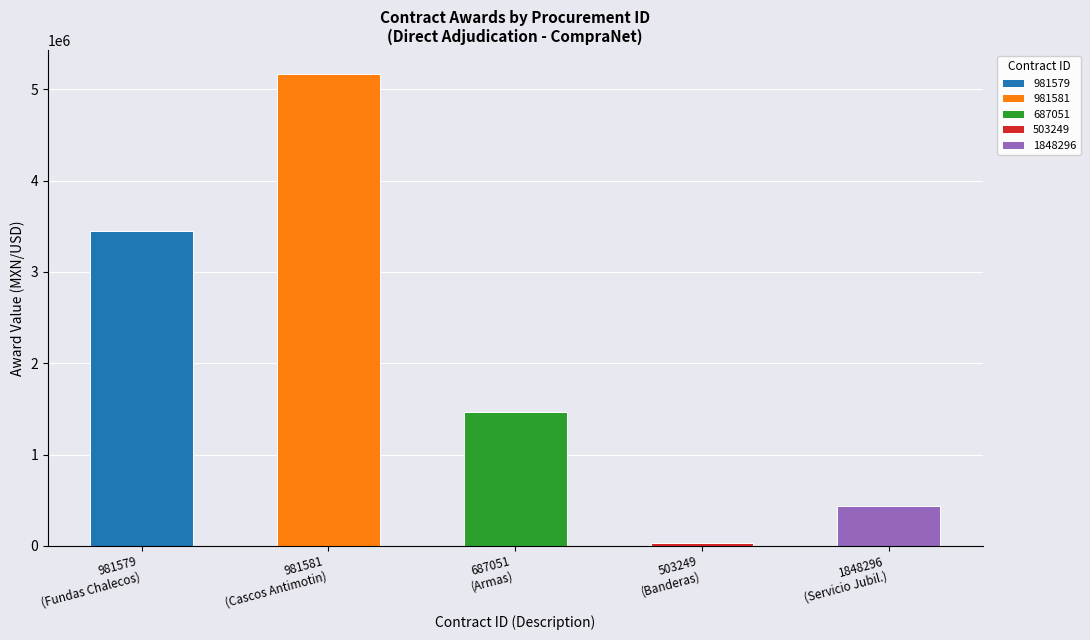

How many series are shown in this chart?

5